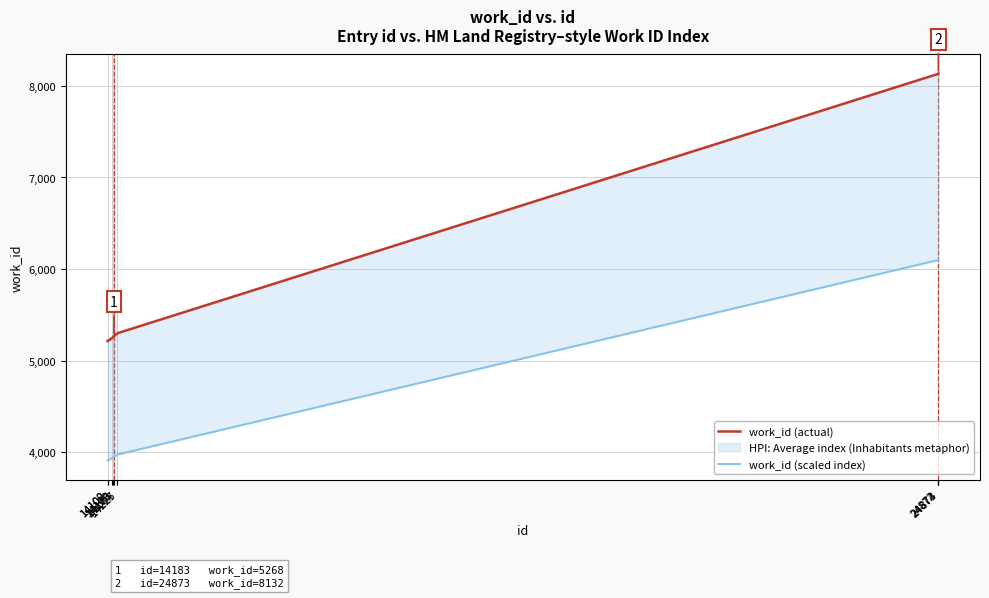

At which label does work_id (actual) reach its peak?

24872